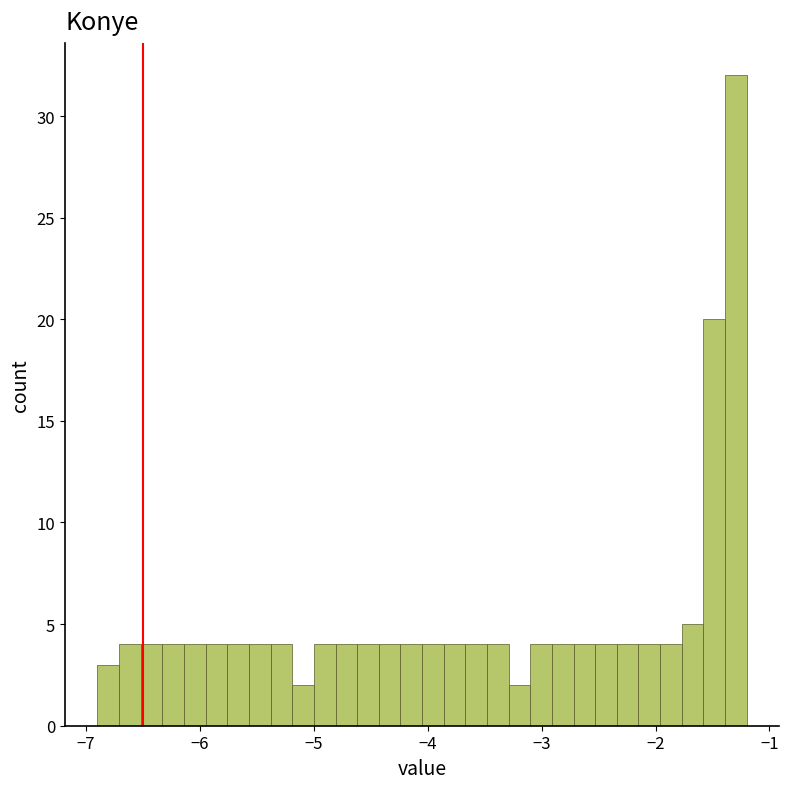

Around what value on the x-axis is the tallest bar? Give the approximate position of its centre, as read against the axis.

-1.3